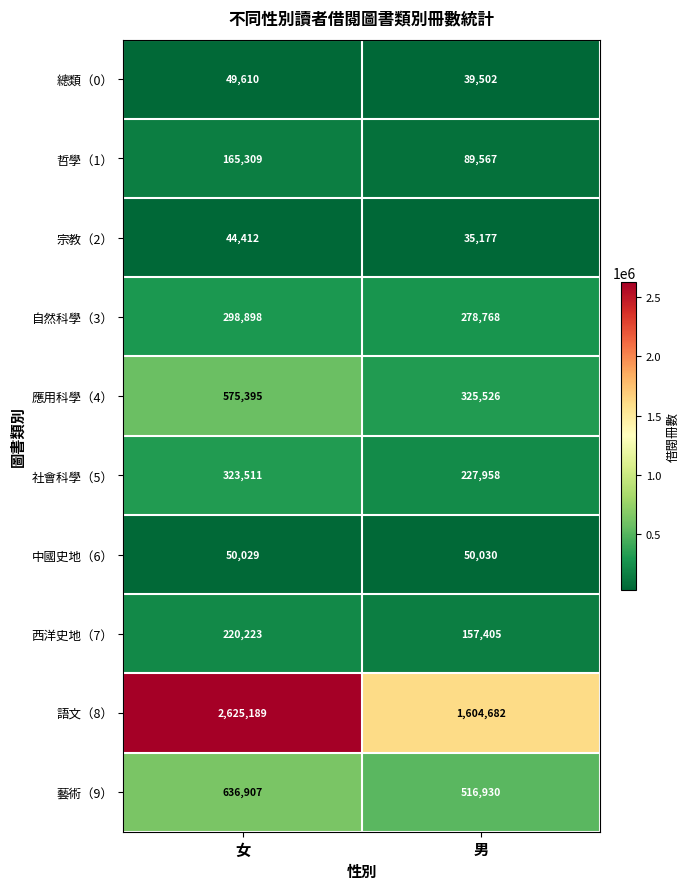

How many series are shown in this chart?

10